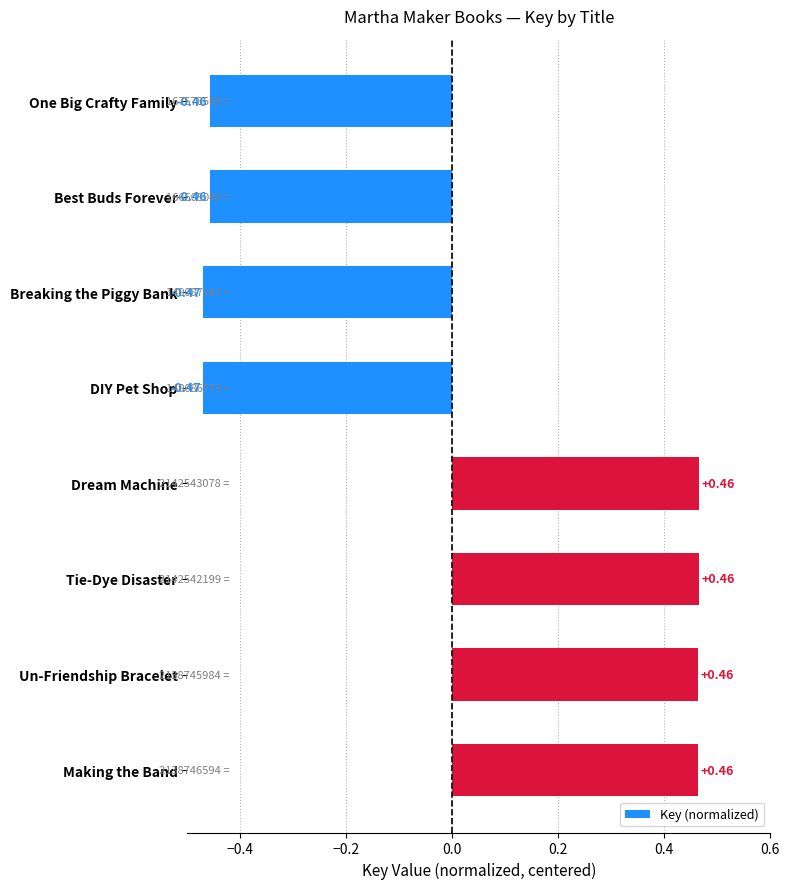

What is the label of the 7th bar from the bottom?

Best Buds Forever